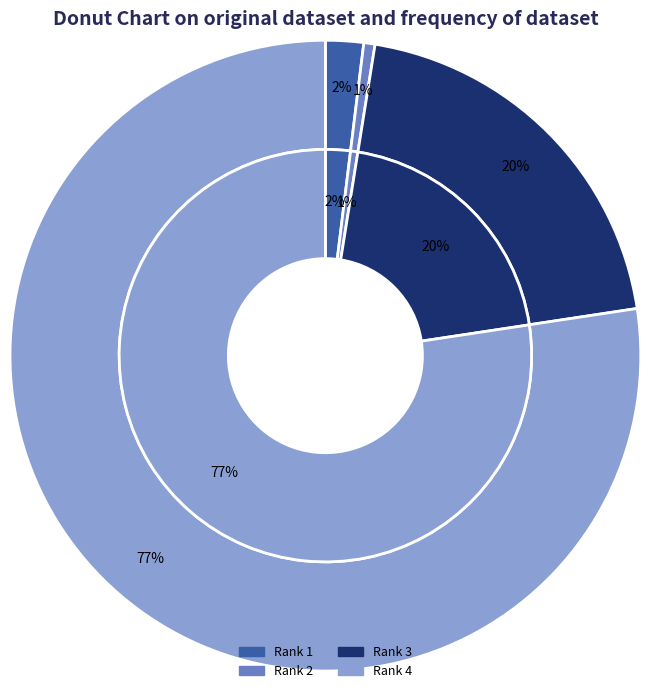

Which slice is the largest?

Rank 4